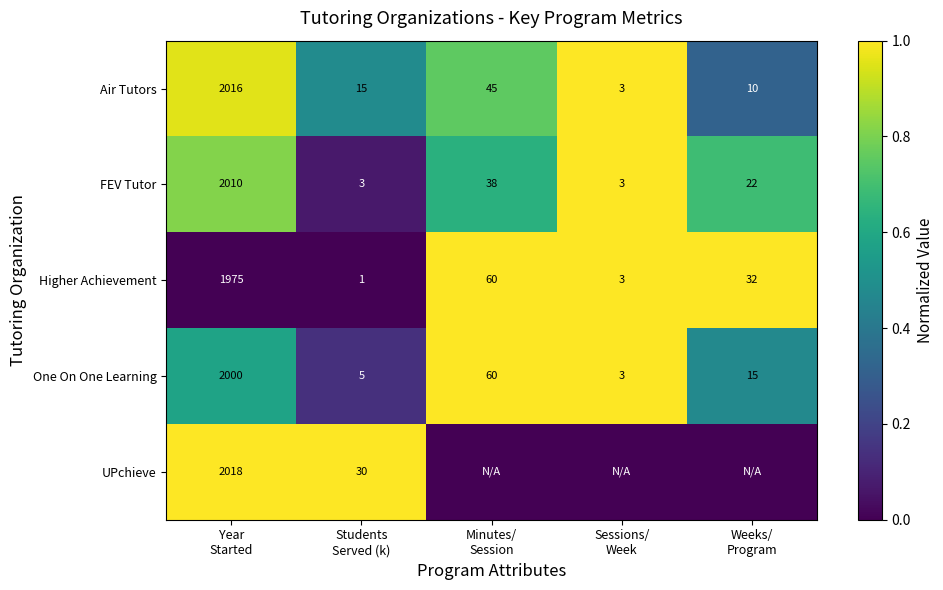

What is the difference between the maximum and minimum values in the Higher Achievement series?

1974